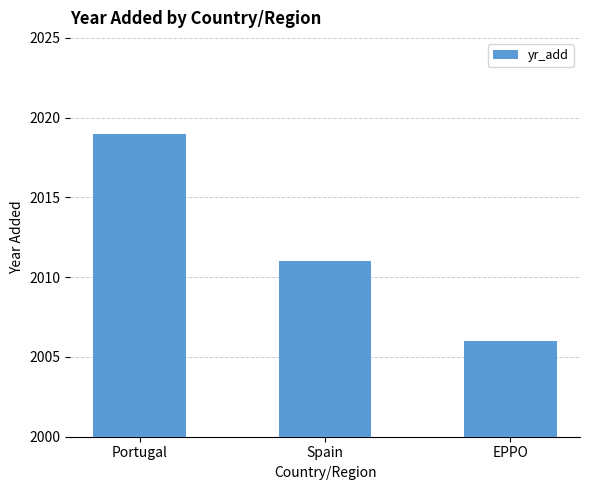

True or false: the data shows 995 at Portugal.

False